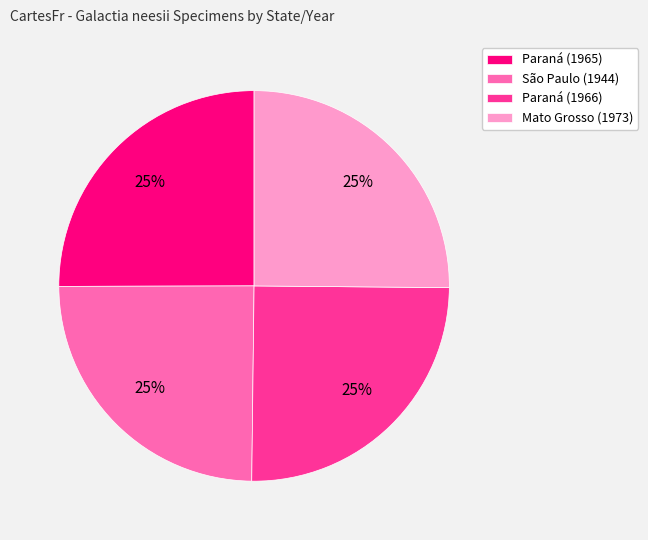

Is Paraná (1965) the majority of the pie?

No